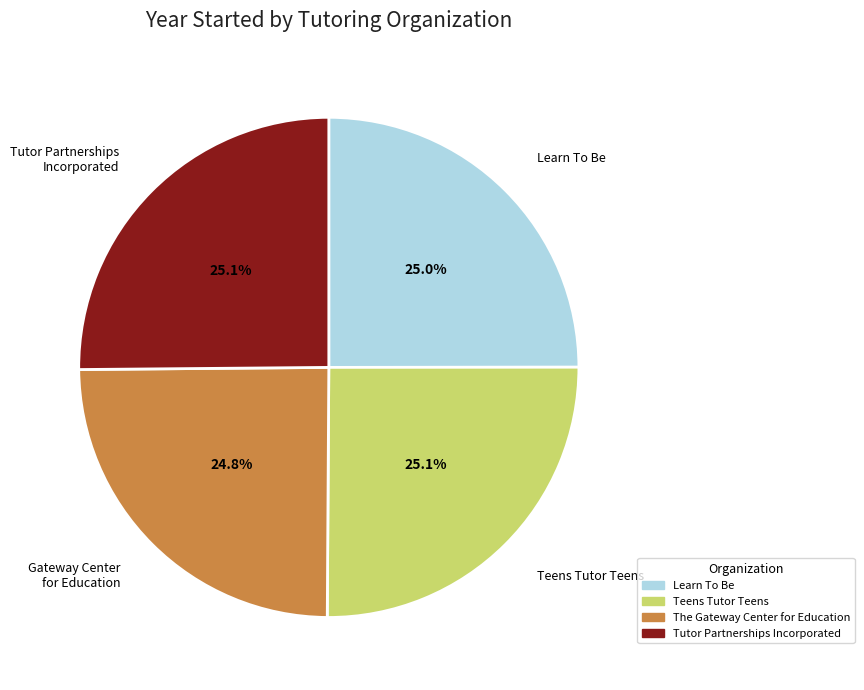

What percentage is the Learn To Be slice, to the nearest percent?

25%